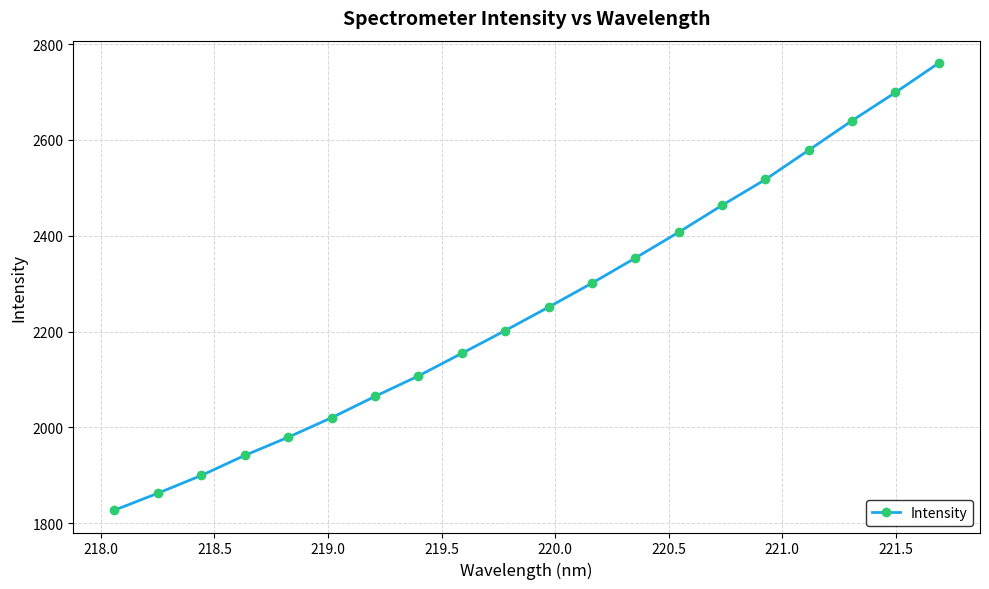

What is the minimum value shown in the chart?

1827.2